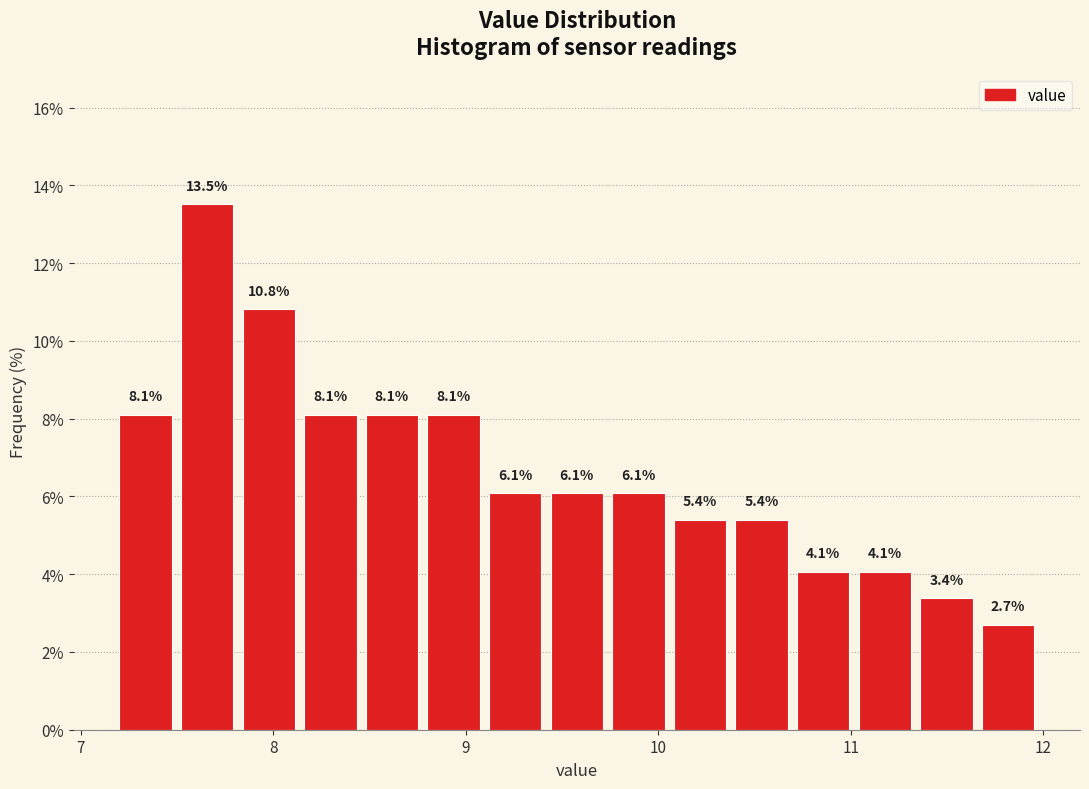

Read against the x-axis, roughly where is the centre of the tallest bar?

7.7